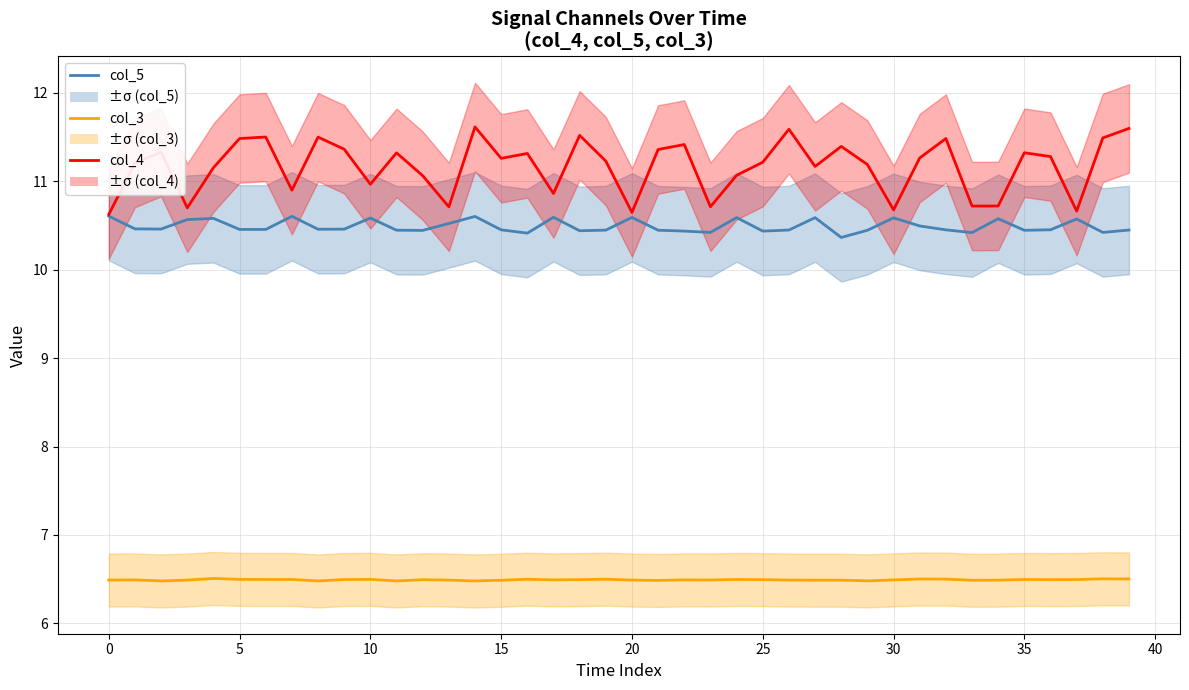

True or false: col_3 has more than 0 points higher than both neighbors.

True